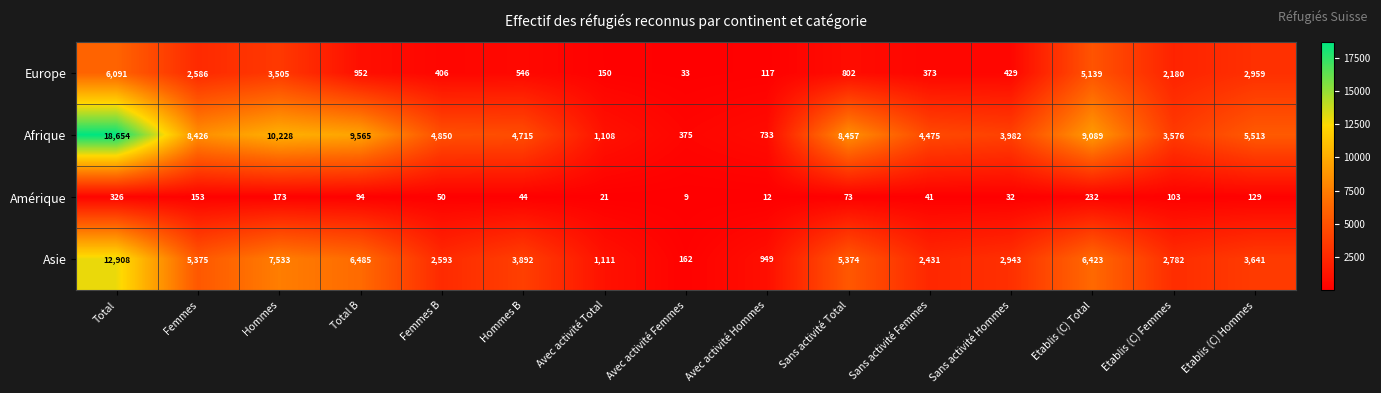

Where does the Europe series first go above 802?

Total